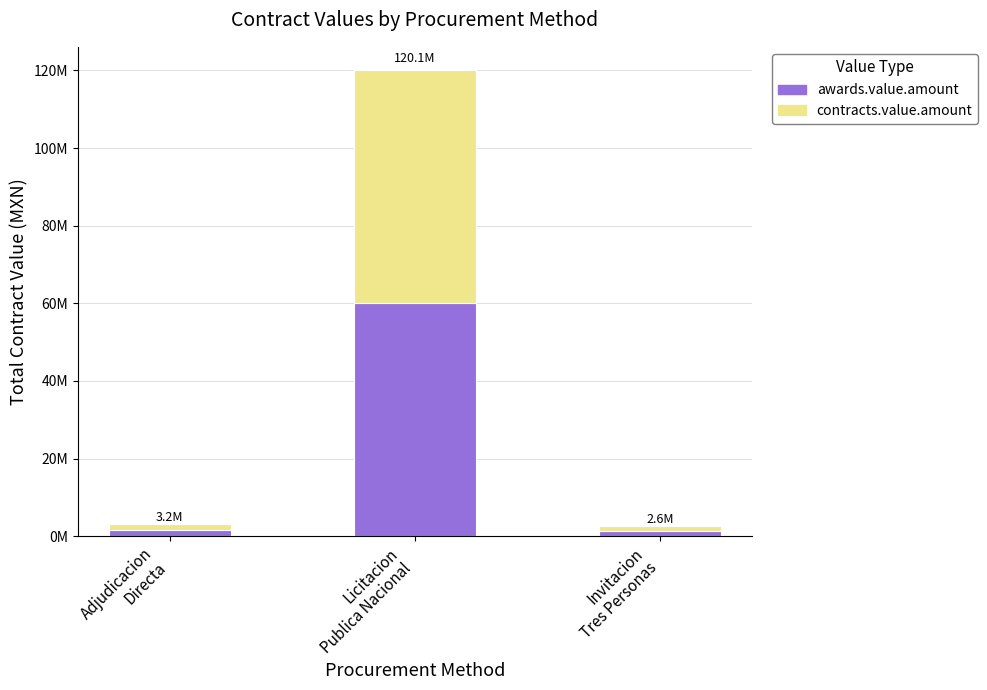

What is the label of the 2nd bar from the left?

Licitacion
Publica Nacional